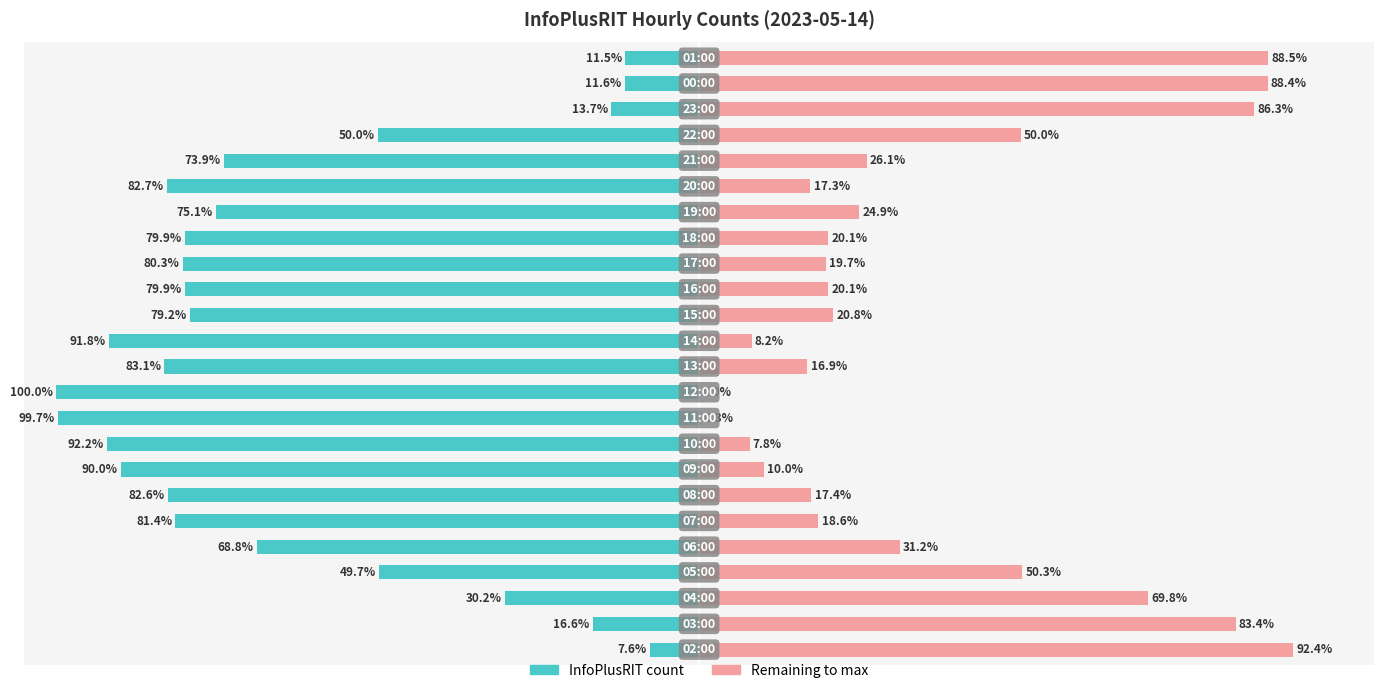

How many bars are there in each group?

2